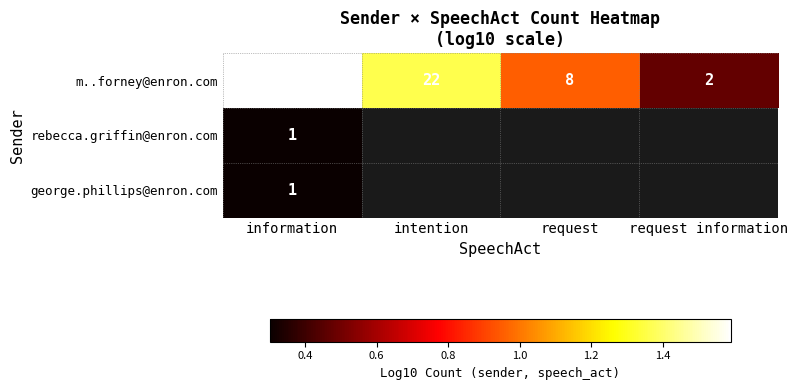

List the labels in order of m..forney@enron.com value, smallest first.

request information, request, intention, information